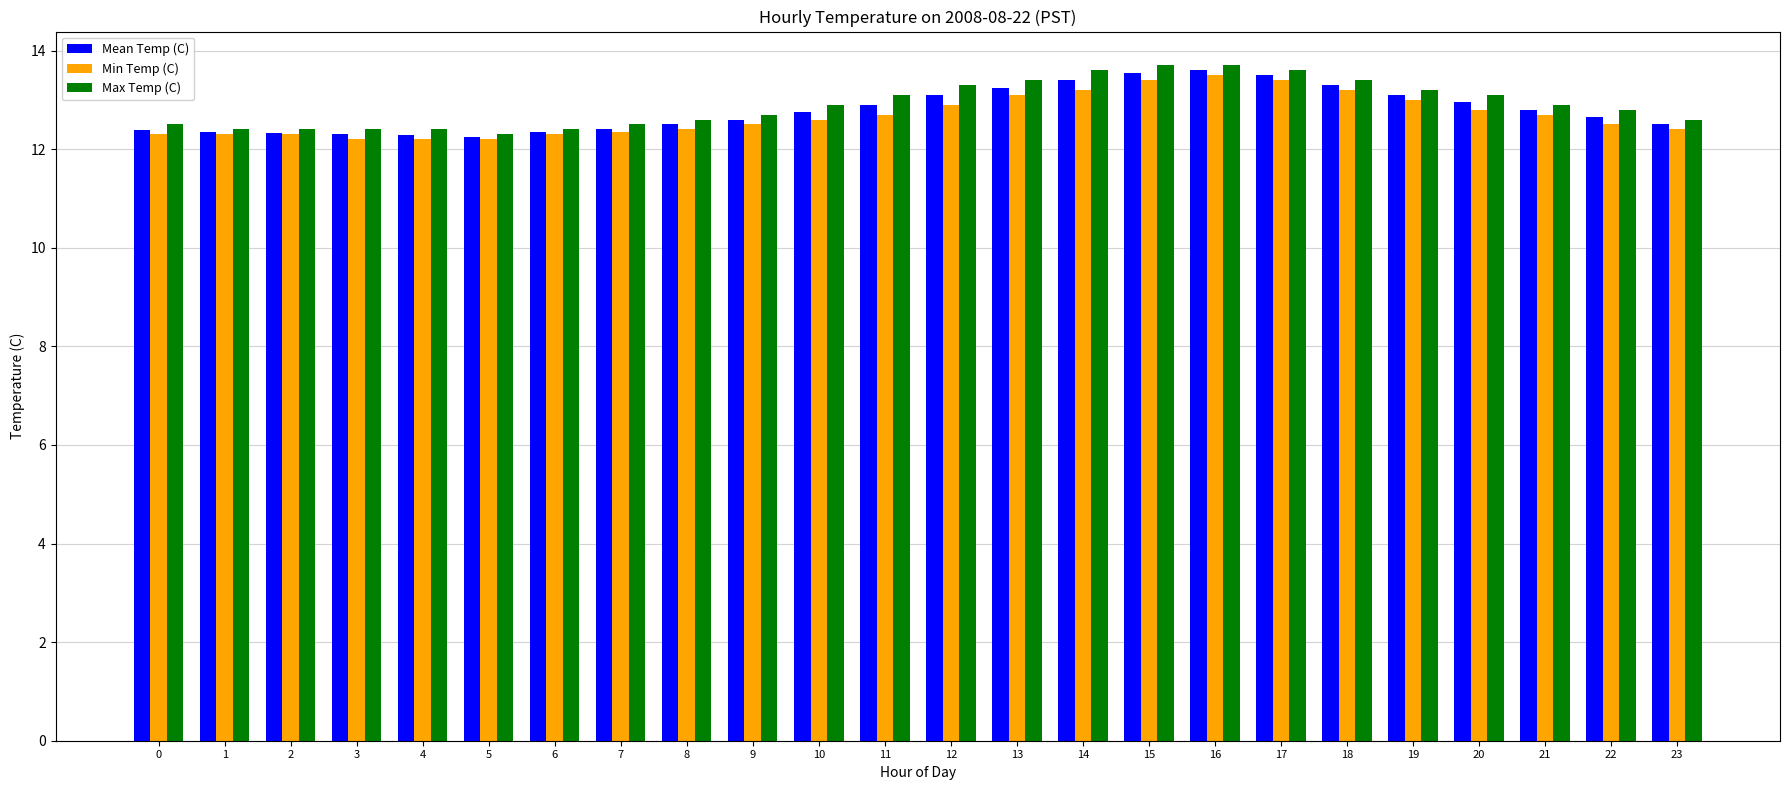

What is the greatest value displayed?

13.7